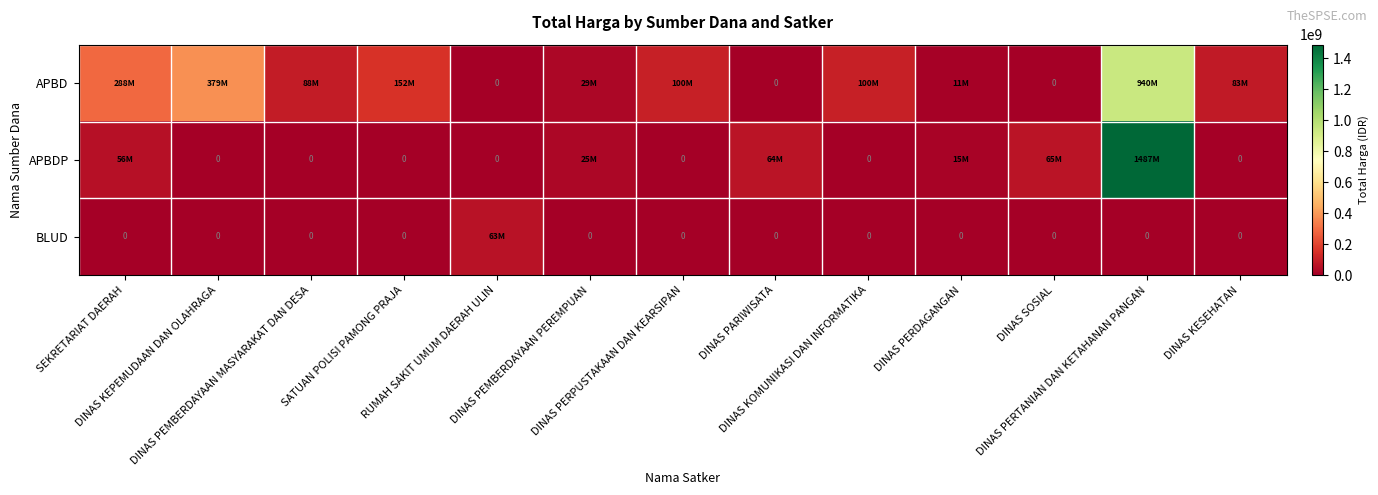

What is the greatest value displayed?

1486800150